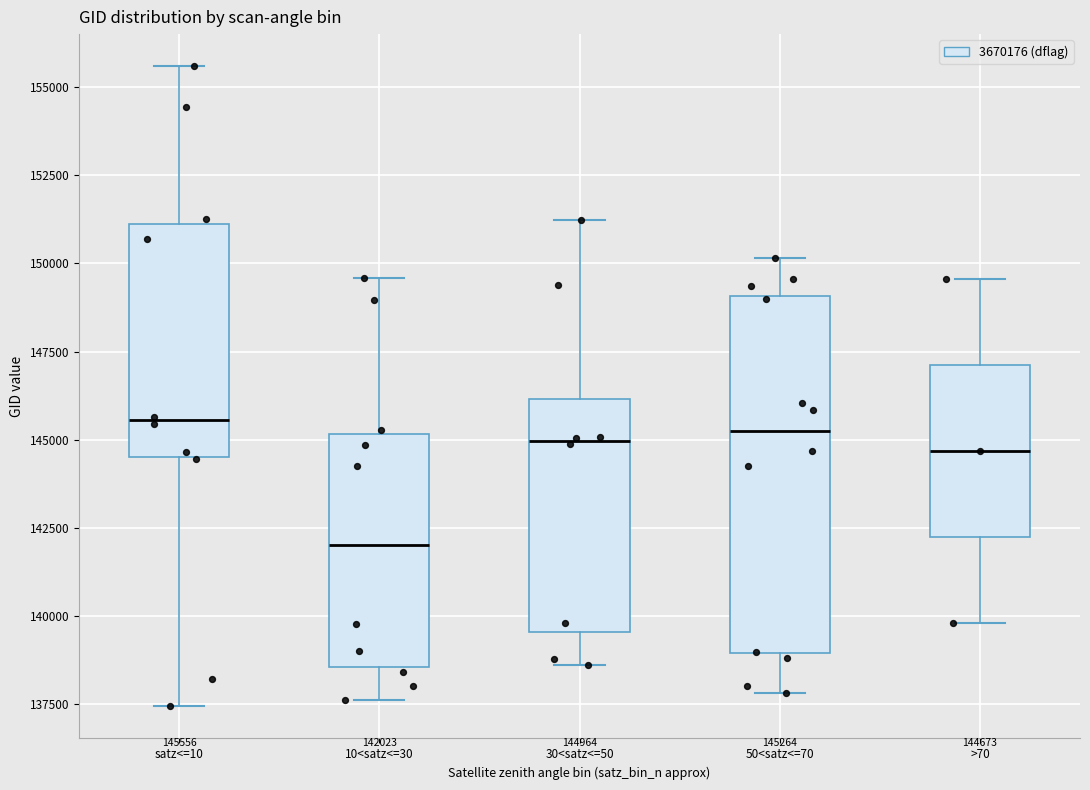

Comparing the boxes themselves (not the whiskers), which one is the tallest?

50<satz<=70